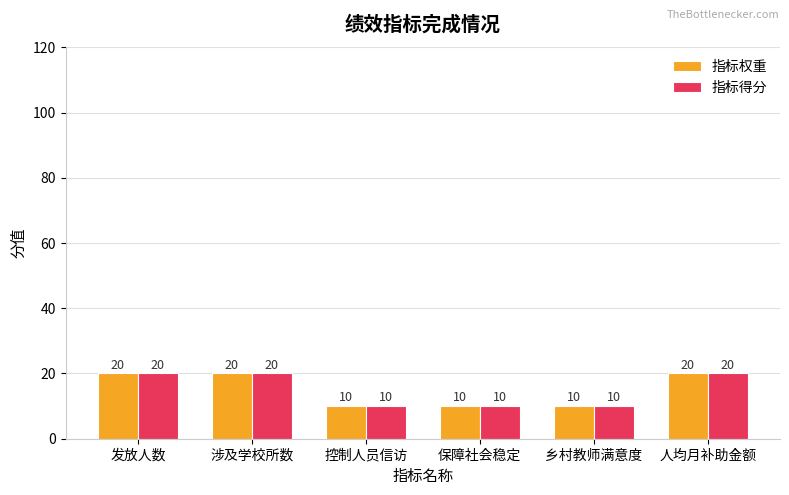

The value of 指标权重 at 保障社会稳定 is 17. True or false?

False